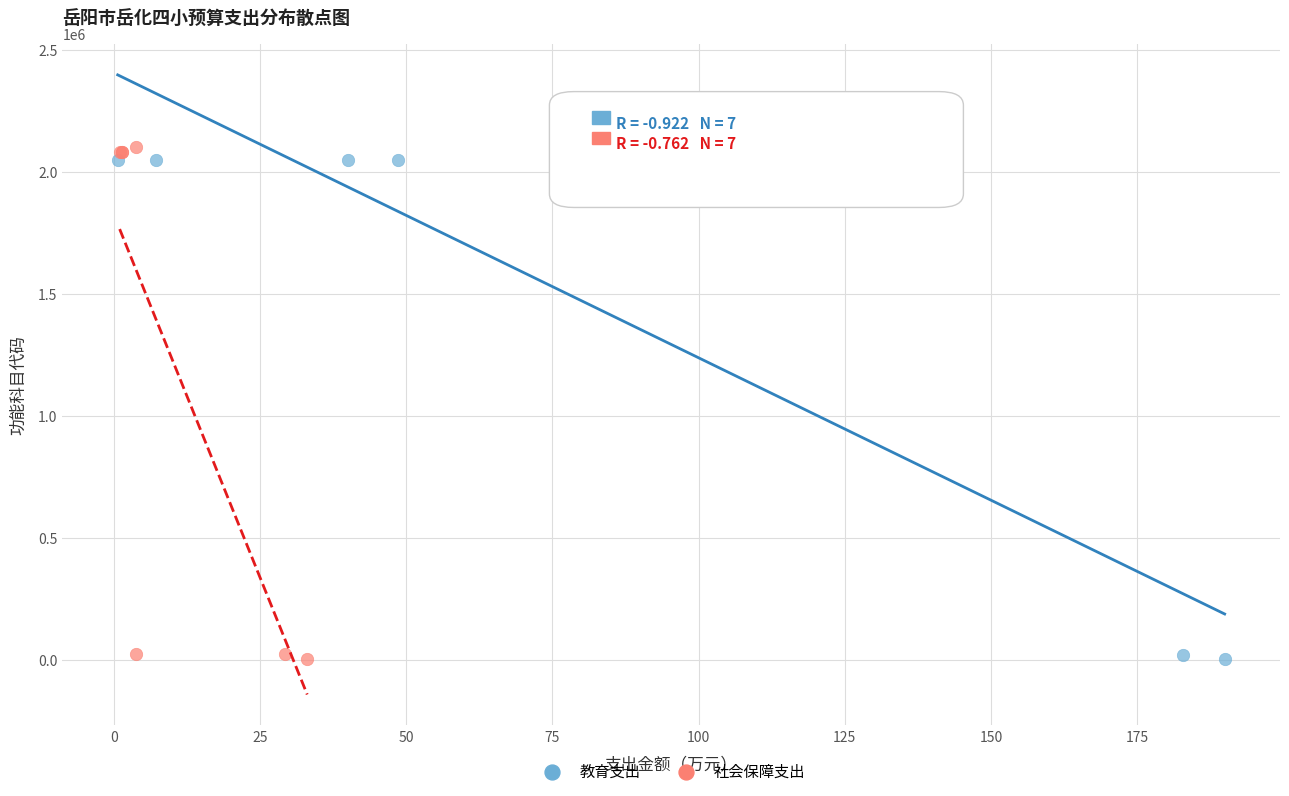

Which series has the widest spread of Y values?

社会保障支出